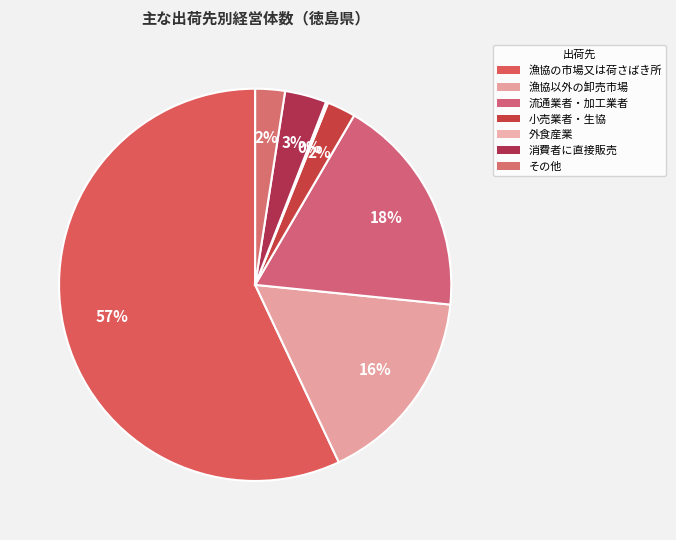

Which category accounts for the majority?

漁協の市場又は荷さばき所